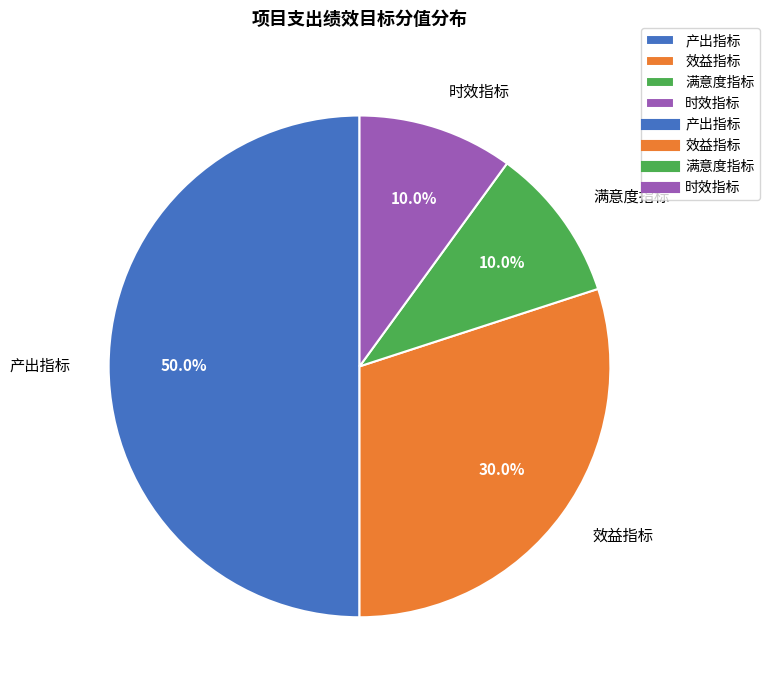

Does 时效指标 represent more than half of the total?

No